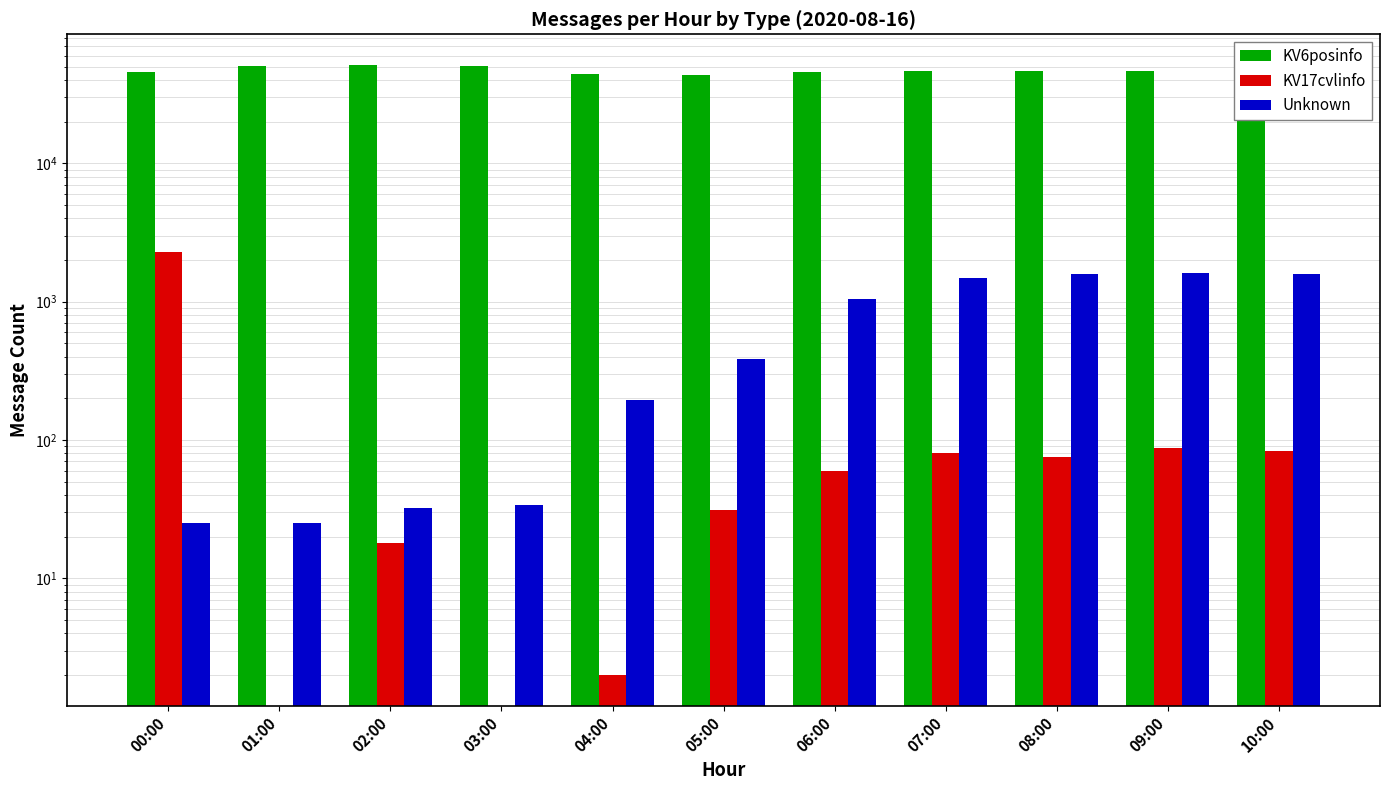

Which series changed the most between 02:00 and 06:00?

KV6posinfo